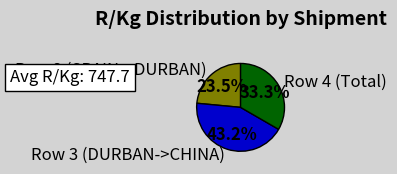

Is there any slice that represents more than half of the pie?

No